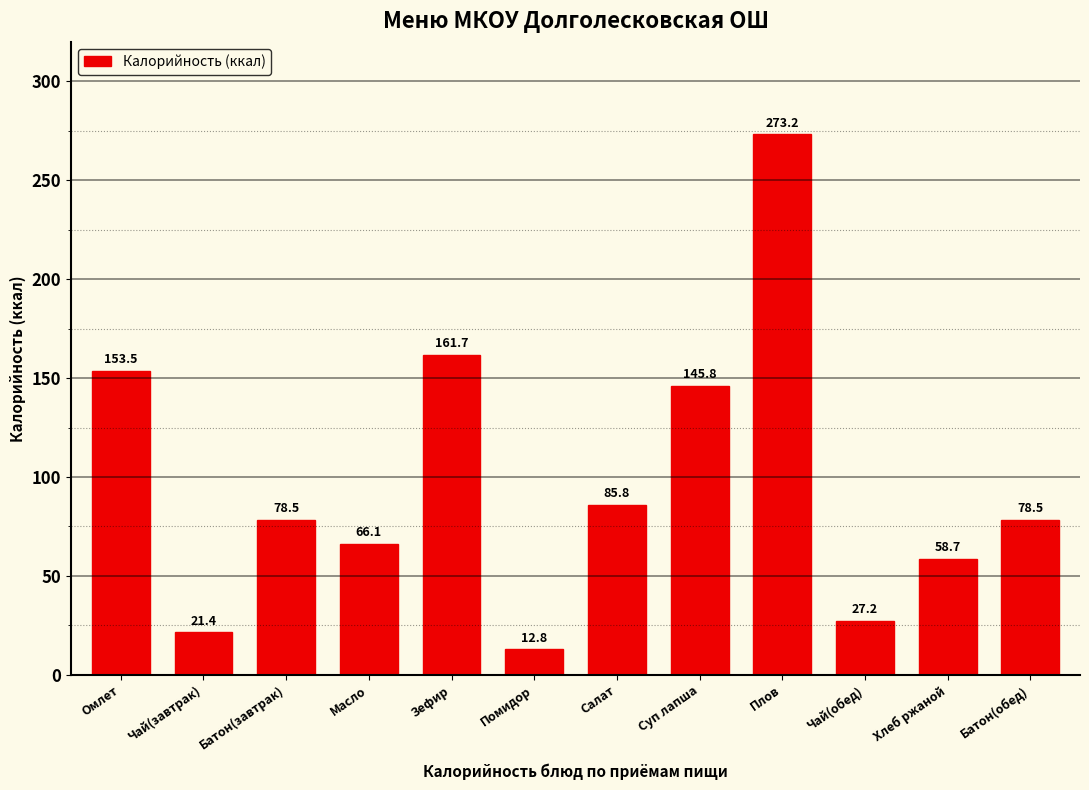

What is the label of the 10th bar from the right?

Батон(завтрак)